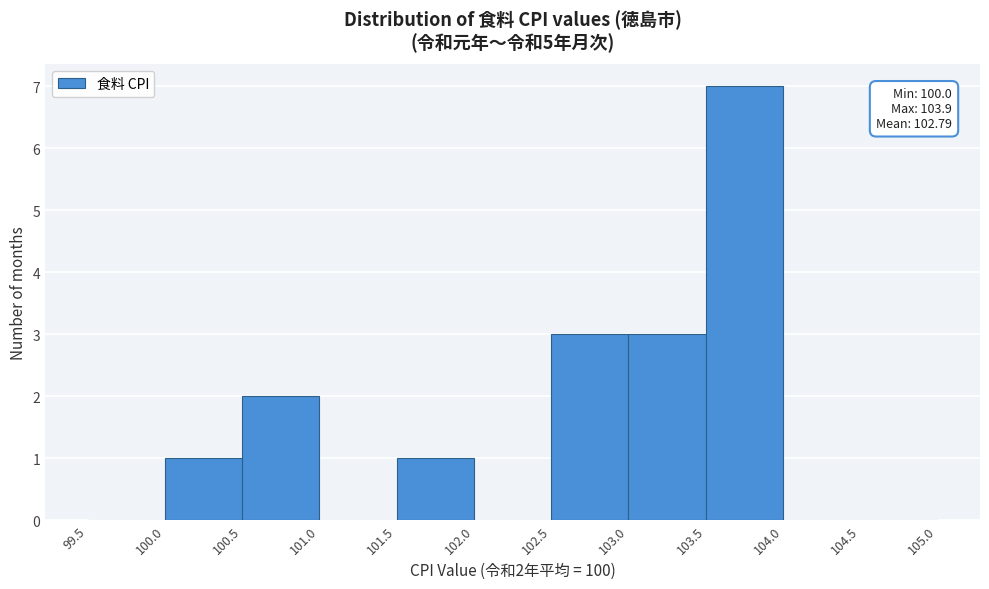

Which range on the x-axis has the tallest bar?

103.5 to 104.0